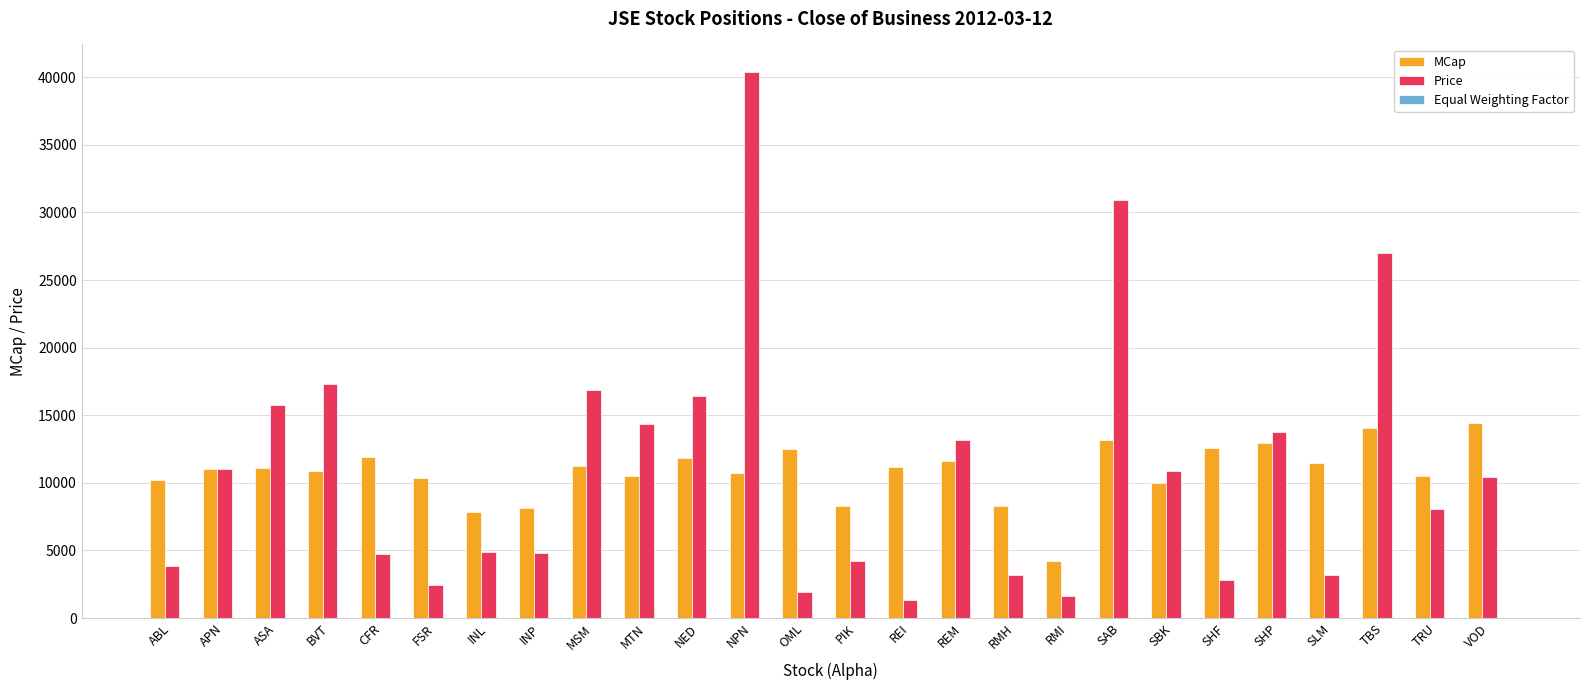

The Price series shows 4405.1 at VOD. True or false?

False